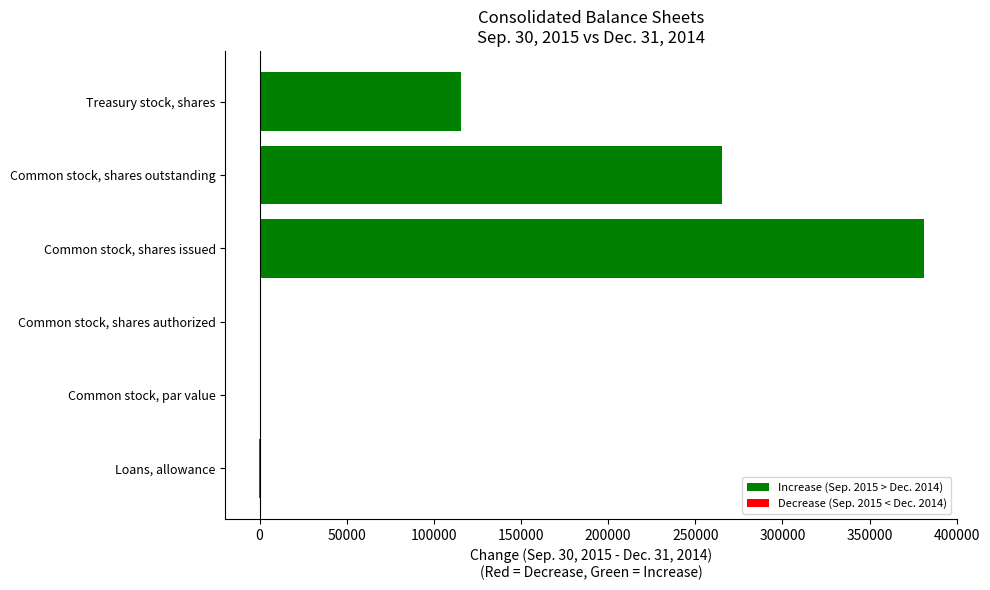

What is the sum of all values?

761327